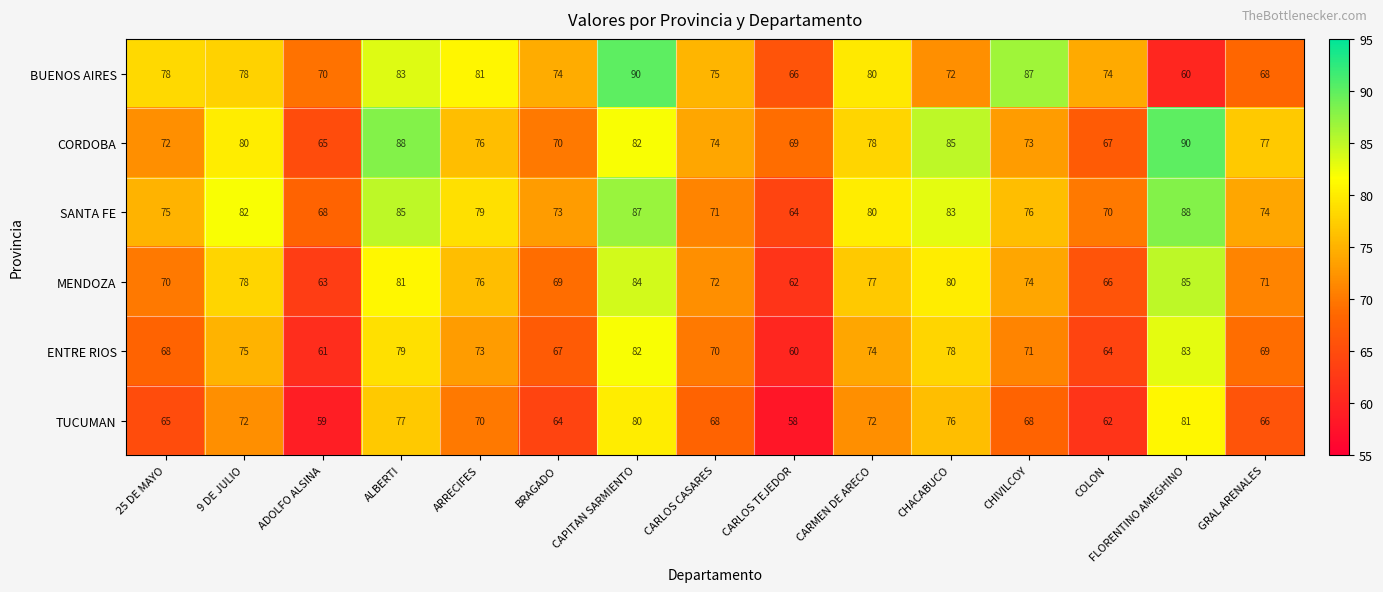

At COLON, list the series in order from largest to smallest.

BUENOS AIRES, SANTA FE, CORDOBA, MENDOZA, ENTRE RIOS, TUCUMAN